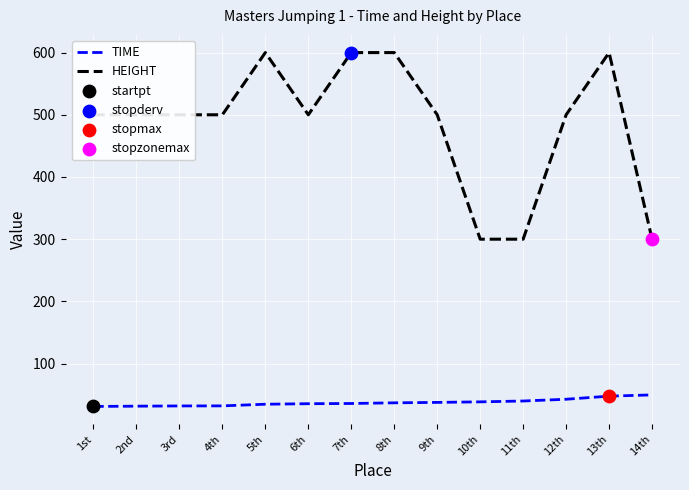

Which series has the largest range (max minus min)?

HEIGHT